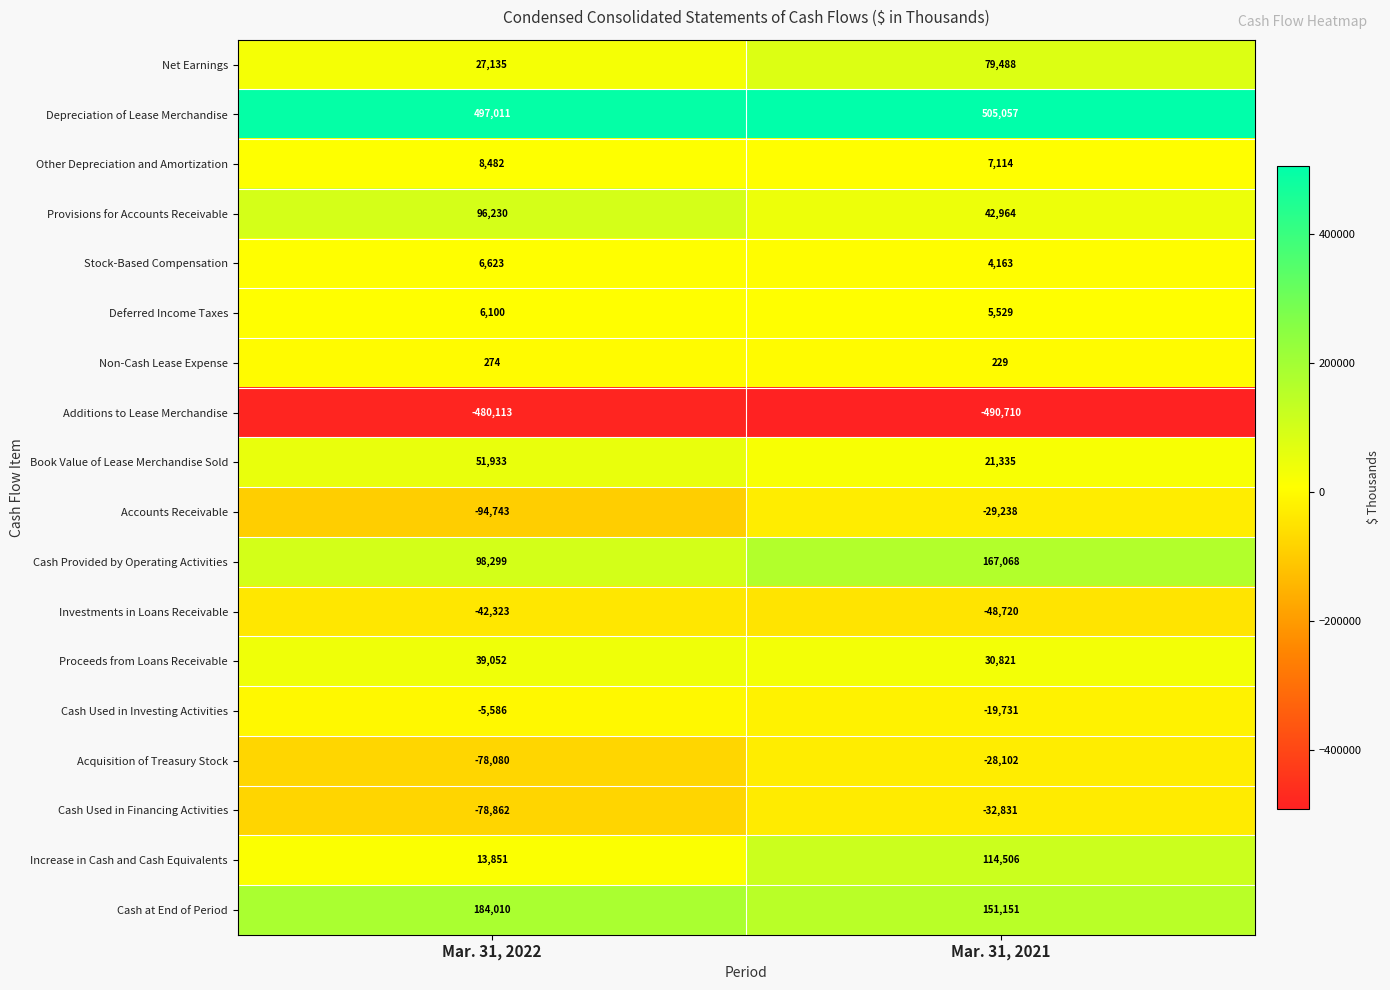

Between Mar. 31, 2022 and Mar. 31, 2021, which series saw the biggest shift?

Increase in Cash and Cash Equivalents